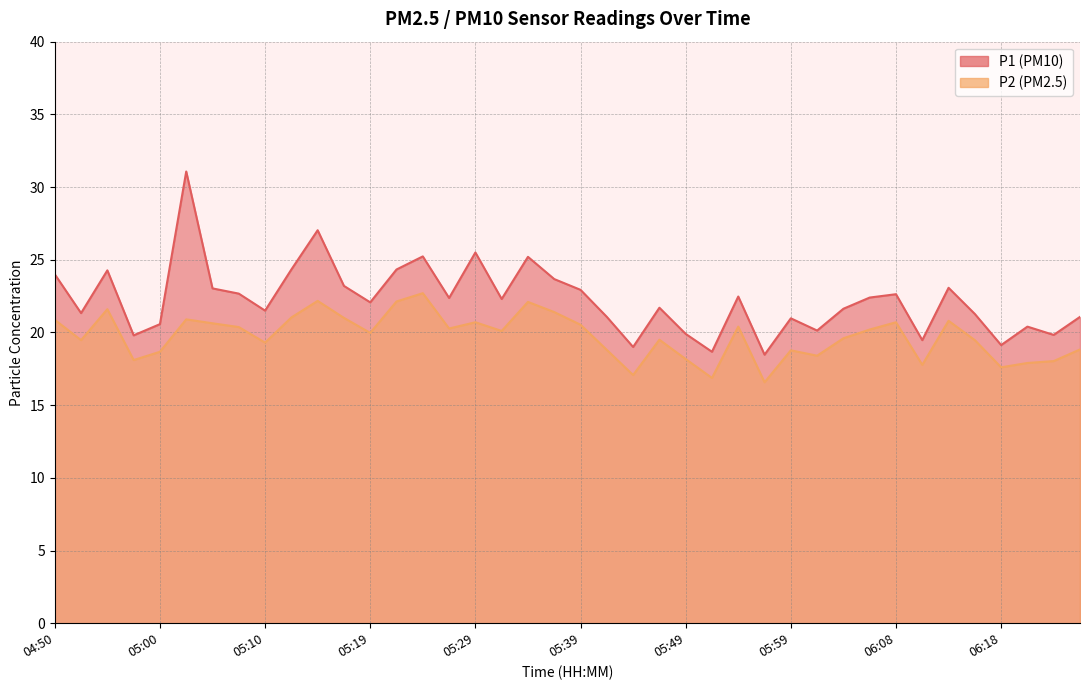

Is it true that P1 equals 12.7 at 05:02?

False